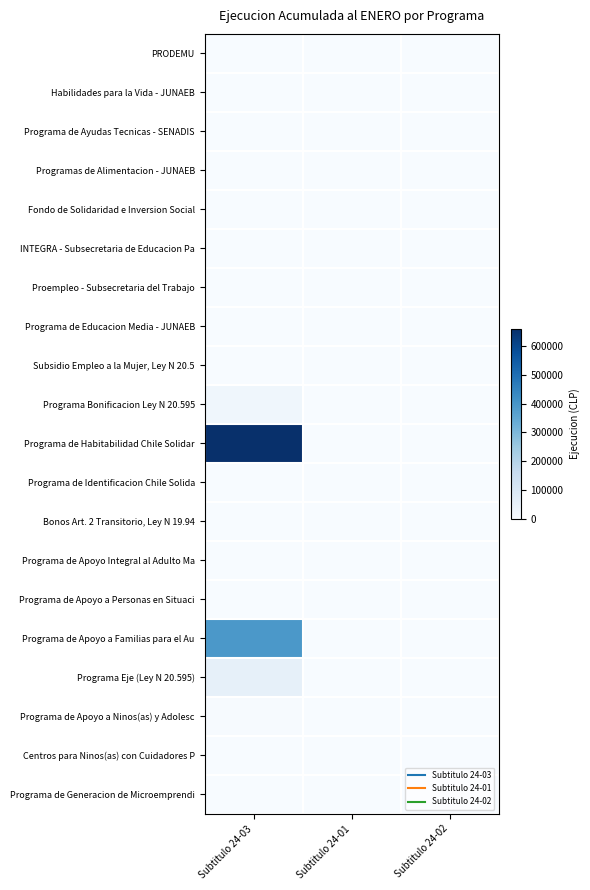

Reading left to right, transcribe all the data shown in this chart.

PRODEMU: Subtitulo 24-03=0	Subtitulo 24-01=0	Subtitulo 24-02=0
Habilidades para la Vida - JUNAEB: Subtitulo 24-03=0	Subtitulo 24-01=0	Subtitulo 24-02=0
Programa de Ayudas Tecnicas - SENADIS: Subtitulo 24-03=0	Subtitulo 24-01=0	Subtitulo 24-02=0
Programas de Alimentacion - JUNAEB: Subtitulo 24-03=0	Subtitulo 24-01=0	Subtitulo 24-02=0
Fondo de Solidaridad e Inversion Social: Subtitulo 24-03=0	Subtitulo 24-01=0	Subtitulo 24-02=0
INTEGRA - Subsecretaria de Educacion Pa: Subtitulo 24-03=0	Subtitulo 24-01=0	Subtitulo 24-02=0
Proempleo - Subsecretaria del Trabajo: Subtitulo 24-03=0	Subtitulo 24-01=0	Subtitulo 24-02=0
Programa de Educacion Media - JUNAEB: Subtitulo 24-03=0	Subtitulo 24-01=0	Subtitulo 24-02=0
Subsidio Empleo a la Mujer, Ley N 20.5: Subtitulo 24-03=0	Subtitulo 24-01=0	Subtitulo 24-02=0
Programa Bonificacion Ley N 20.595: Subtitulo 24-03=25453	Subtitulo 24-01=0	Subtitulo 24-02=0
Programa de Habitabilidad Chile Solidar: Subtitulo 24-03=659526	Subtitulo 24-01=0	Subtitulo 24-02=0
Programa de Identificacion Chile Solida: Subtitulo 24-03=0	Subtitulo 24-01=0	Subtitulo 24-02=0
Bonos Art. 2 Transitorio, Ley N 19.94: Subtitulo 24-03=0	Subtitulo 24-01=0	Subtitulo 24-02=0
Programa de Apoyo Integral al Adulto Ma: Subtitulo 24-03=0	Subtitulo 24-01=0	Subtitulo 24-02=0
Programa de Apoyo a Personas en Situaci: Subtitulo 24-03=1257	Subtitulo 24-01=0	Subtitulo 24-02=0
Programa de Apoyo a Familias para el Au: Subtitulo 24-03=392706	Subtitulo 24-01=0	Subtitulo 24-02=0
Programa Eje (Ley N 20.595): Subtitulo 24-03=55677	Subtitulo 24-01=0	Subtitulo 24-02=0
Programa de Apoyo a Ninos(as) y Adolesc: Subtitulo 24-03=3772	Subtitulo 24-01=0	Subtitulo 24-02=0
Centros para Ninos(as) con Cuidadores P: Subtitulo 24-03=0	Subtitulo 24-01=0	Subtitulo 24-02=0
Programa de Generacion de Microemprendi: Subtitulo 24-03=0	Subtitulo 24-01=0	Subtitulo 24-02=0